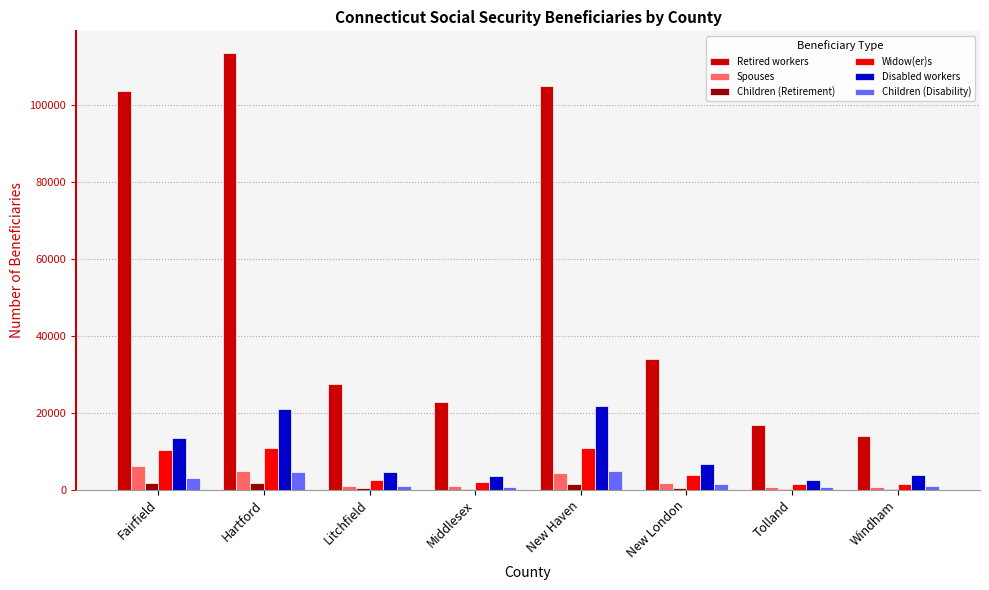

Is it true that Disabled workers equals 19481 at Fairfield?

False